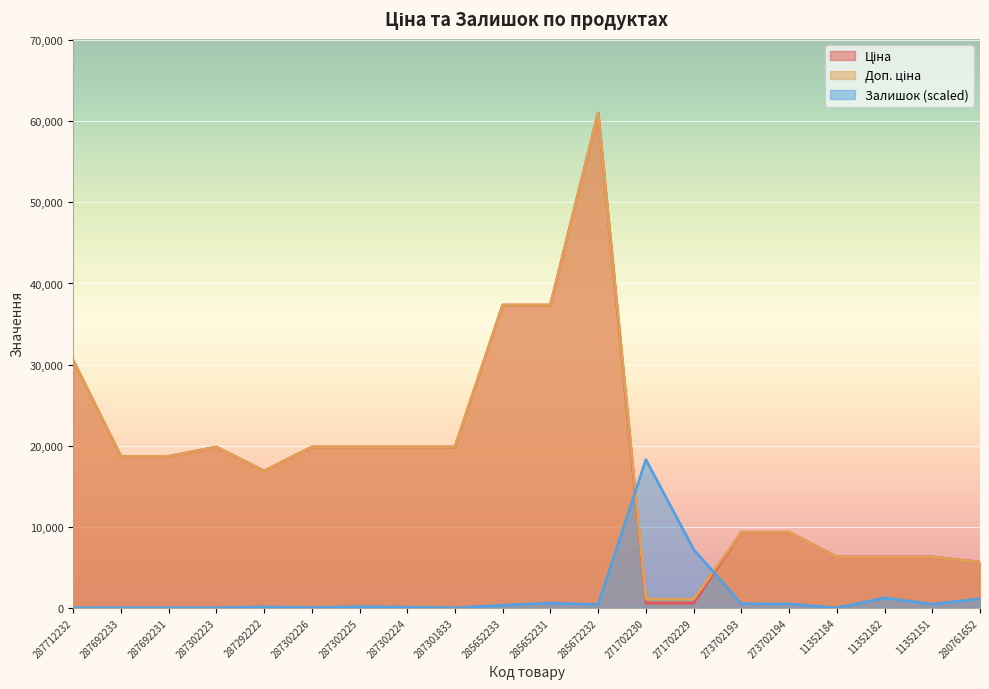

The Залишок series shows 503.4 at 273702193. True or false?

True